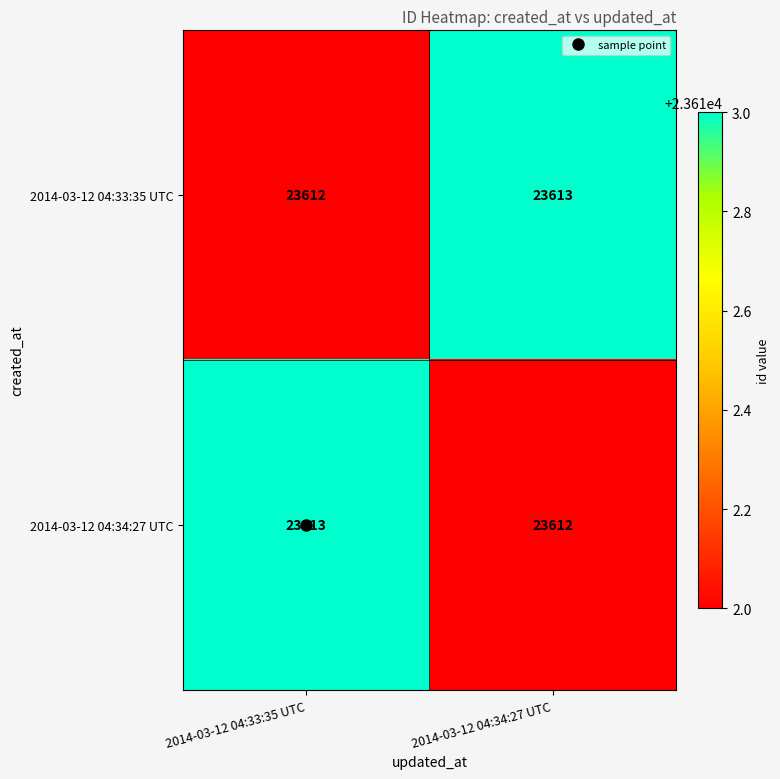

What is the difference between the highest and lowest values at 2014-03-12 04:33:35 UTC?

1